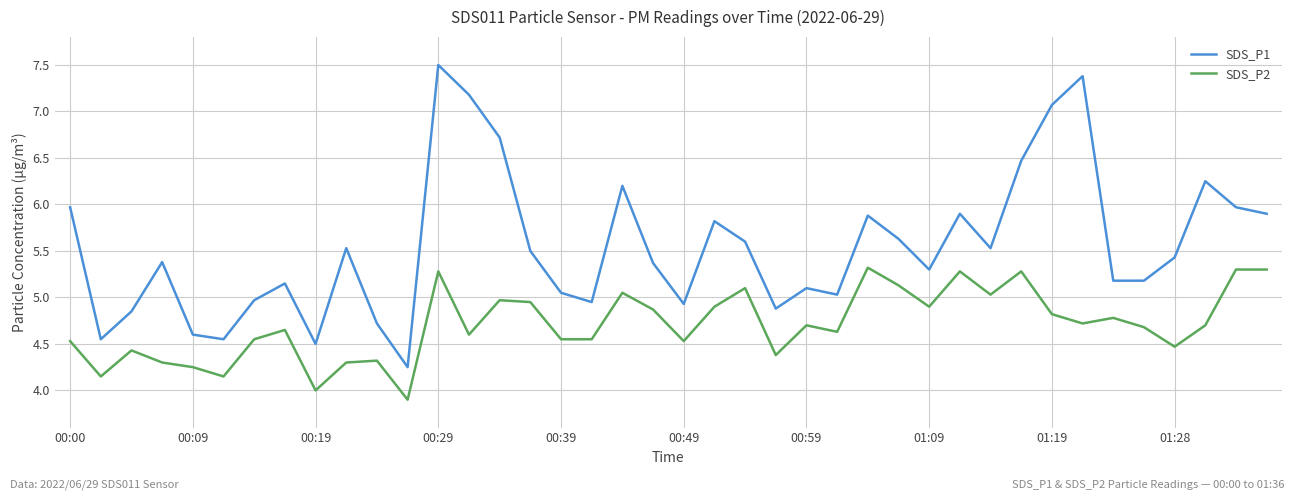

True or false: SDS_P1 and SDS_P2 cross at least once.

False